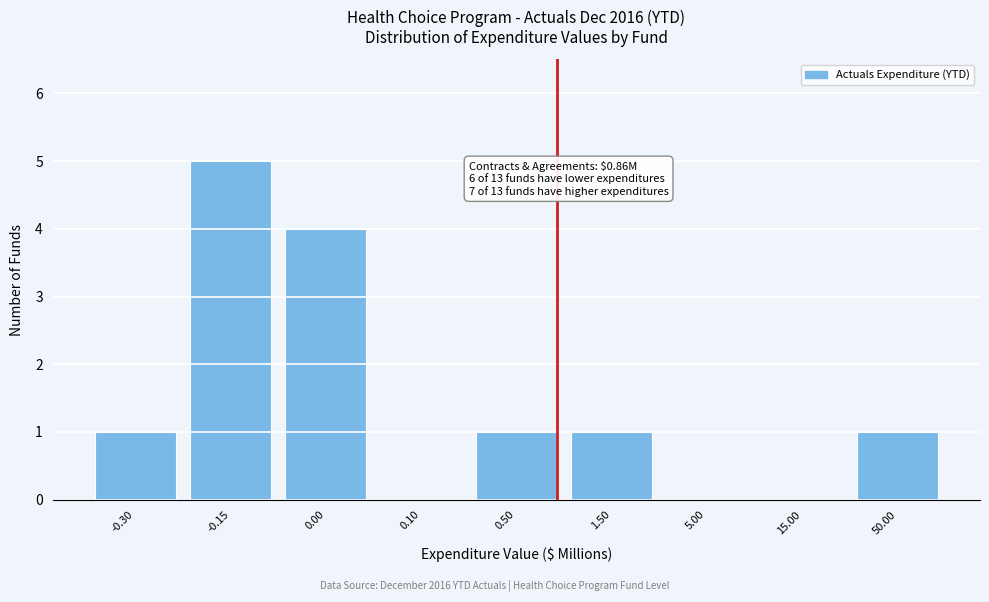

Reading left to right, list all the values displayed in this chart.

-0.30=1	-0.15=5	0.00=4	0.10=0	0.50=1	1.50=1	5.00=0	15.00=0	50.00=1